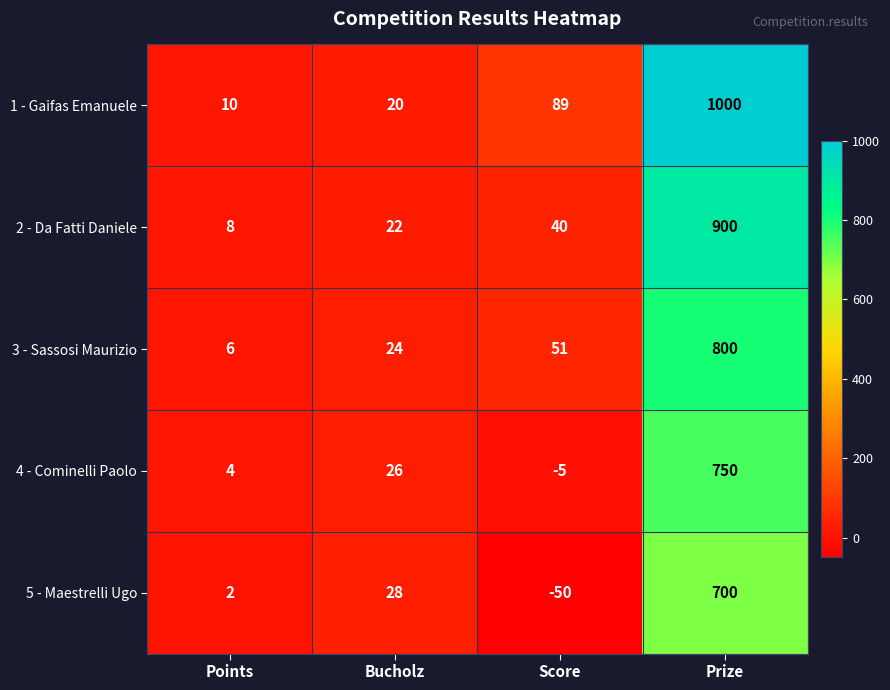

Is the value of 4 - Cominelli Paolo at Bucholz greater than the value of 2 - Da Fatti Daniele at Points?

Yes